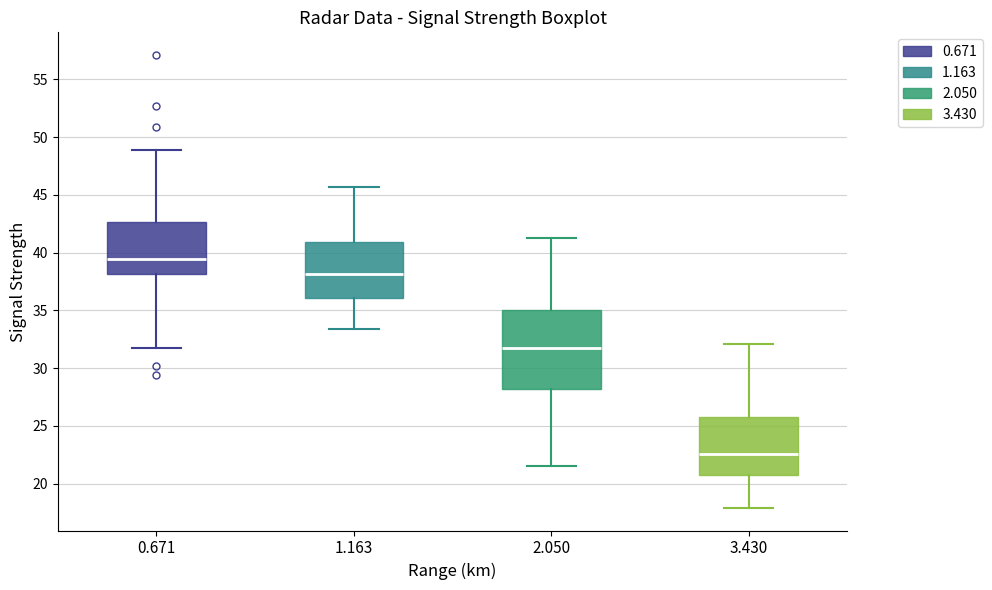

Where does the median line of the box at x = 0.671 sit on the y-axis? The values are not printed on the chart, so give them approximately, as read against the axis.

39.5